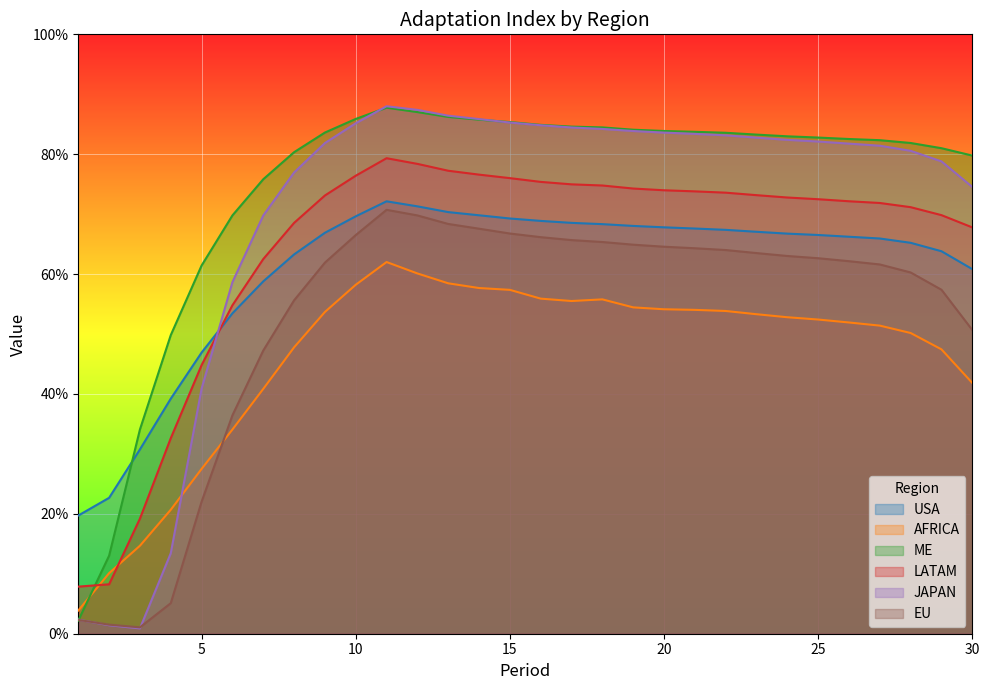

What are all the series names shown in the legend?

USA, AFRICA, ME, LATAM, JAPAN, EU